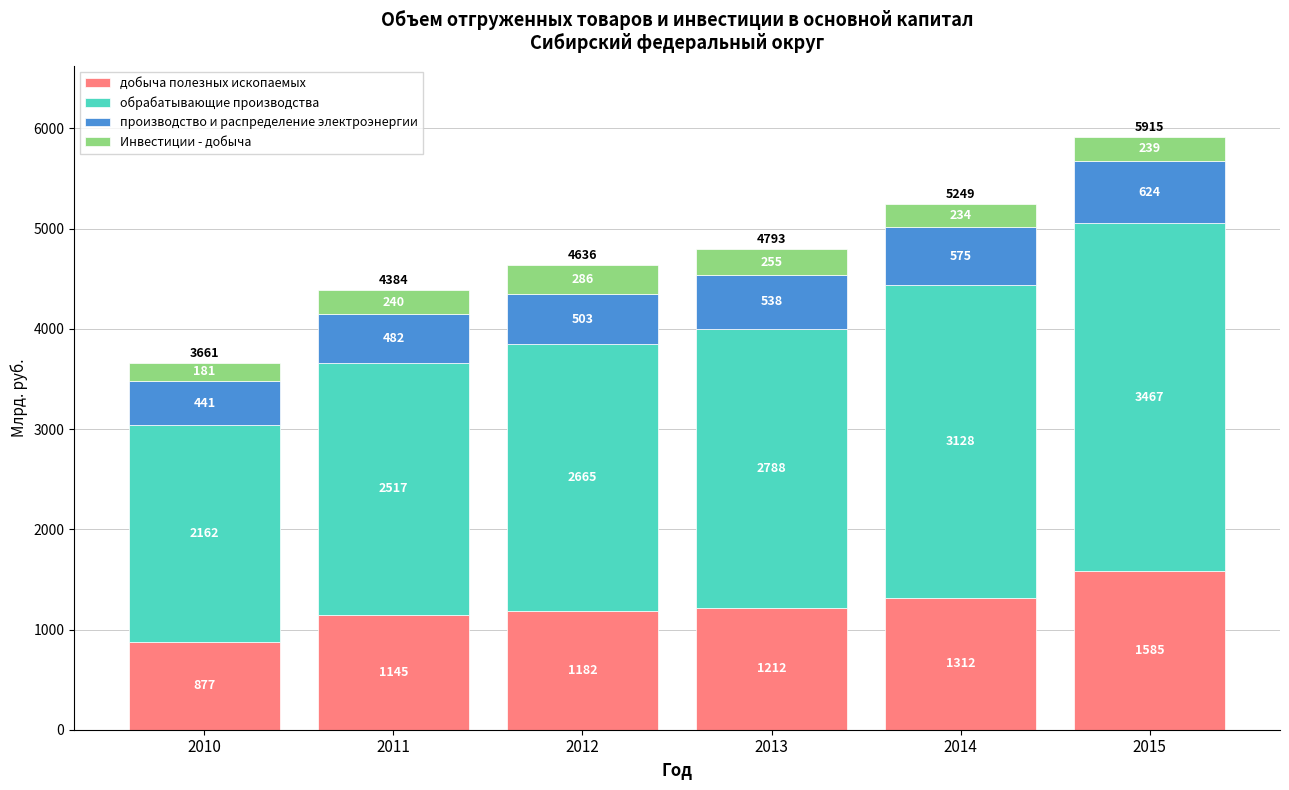

At which label does добыча полезных ископаемых reach its peak?

2015